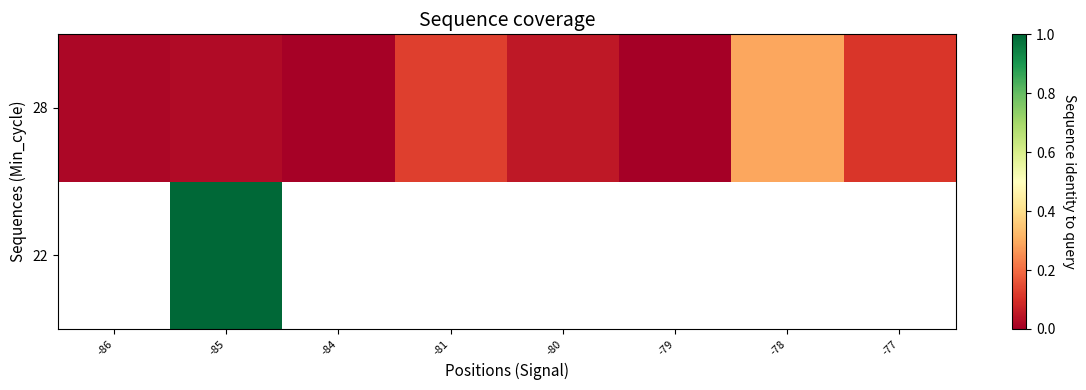

The value of mean coverage at -85 is 0.5. True or false?

True